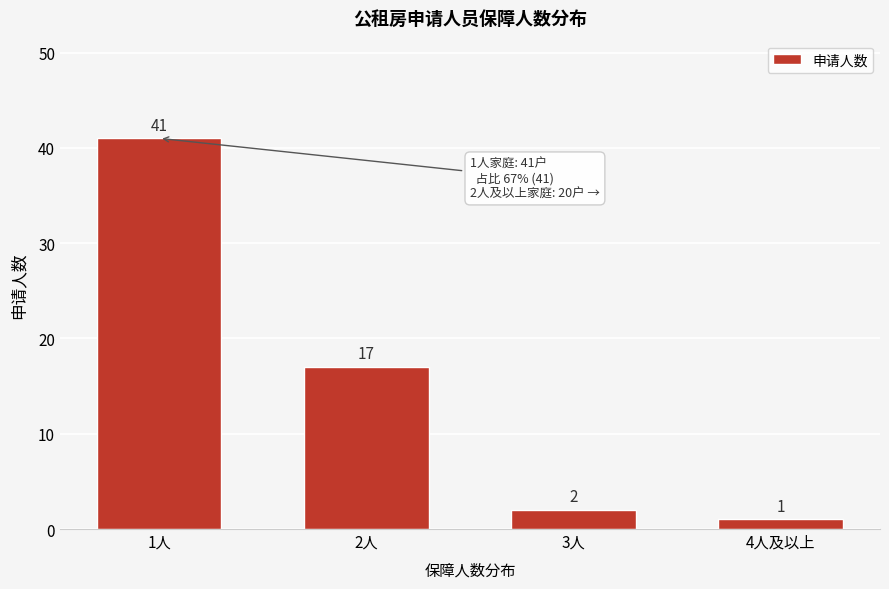

Reading left to right, transcribe all the data shown in this chart.

1人=41	2人=17	3人=2	4人及以上=1